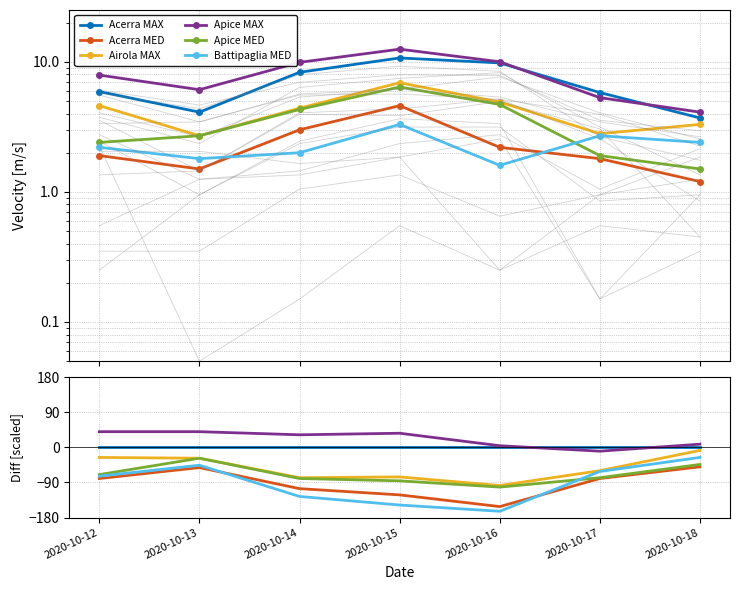

What is the total value across all series at 2020-10-14?

-358.0